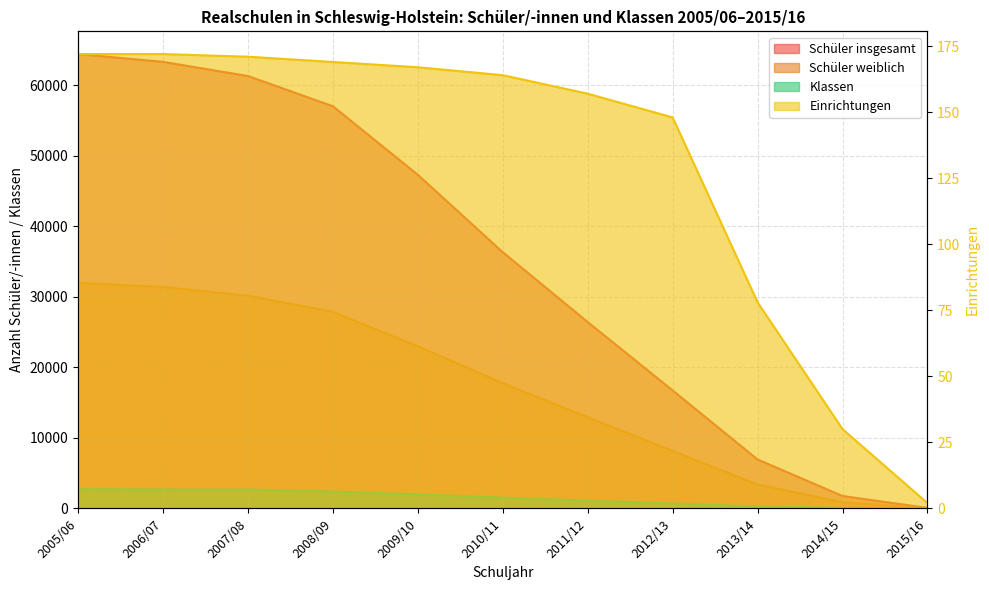

Reading left to right, extract all data points from this chart.

Einrichtungen: 2005/06=172	2006/07=172	2007/08=171	2008/09=169	2009/10=167	2010/11=164	2011/12=157	2012/13=148	2013/14=78	2014/15=30	2015/16=2
Schüler insgesamt: 2005/06=64445	2006/07=63341	2007/08=61328	2008/09=57045	2009/10=47317	2010/11=36338	2011/12=26430	2012/13=16729	2013/14=6936	2014/15=1755	2015/16=69
Schüler weiblich: 2005/06=32012	2006/07=31400	2007/08=30173	2008/09=27884	2009/10=23004	2010/11=17762	2011/12=12939	2012/13=8152	2013/14=3393	2014/15=871	2015/16=33
Klassen: 2005/06=2734	2006/07=2689	2007/08=2683	2008/09=2393	2009/10=1998	2010/11=1524	2011/12=1105	2012/13=691	2013/14=284	2014/15=73	2015/16=3